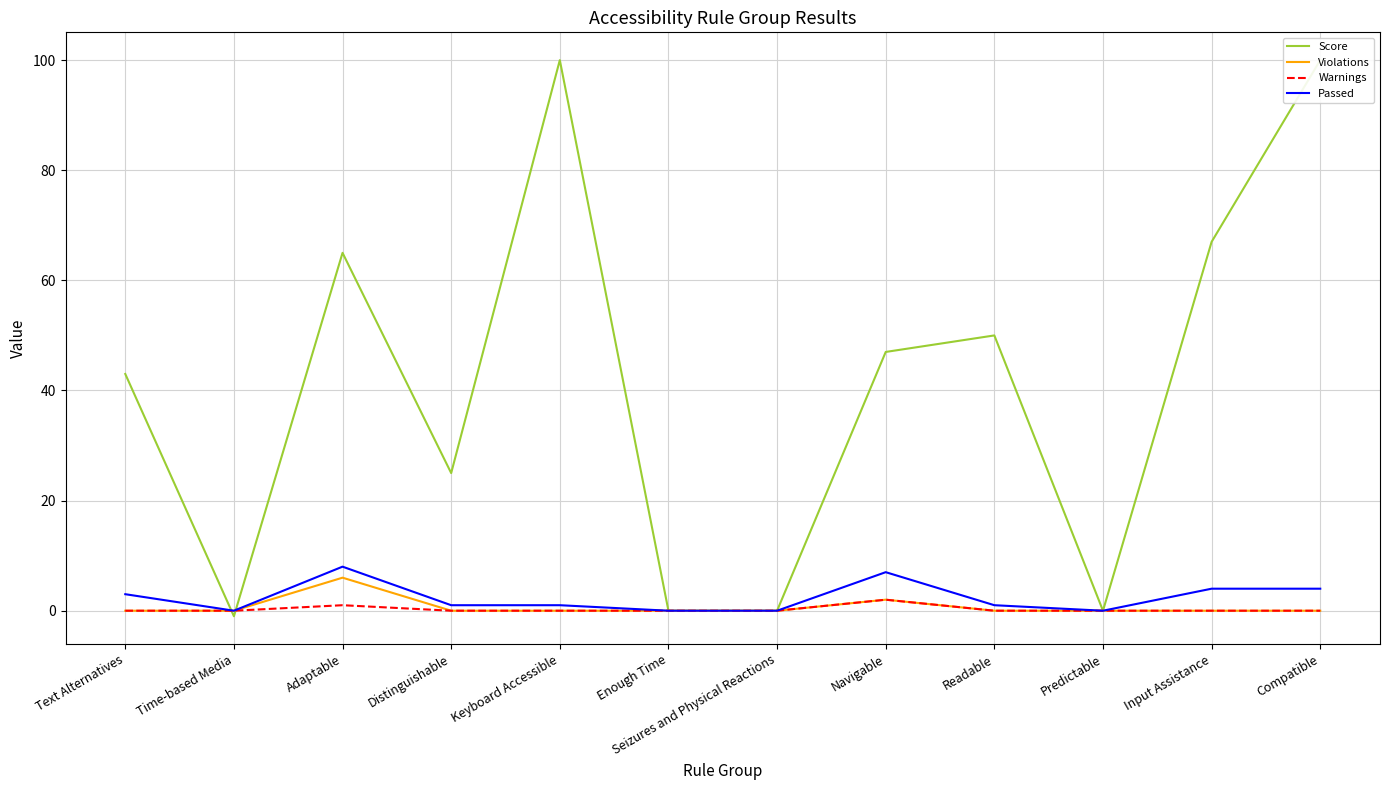

Rank the series at Compatible from highest to lowest value.

Score, Passed, Violations, Warnings